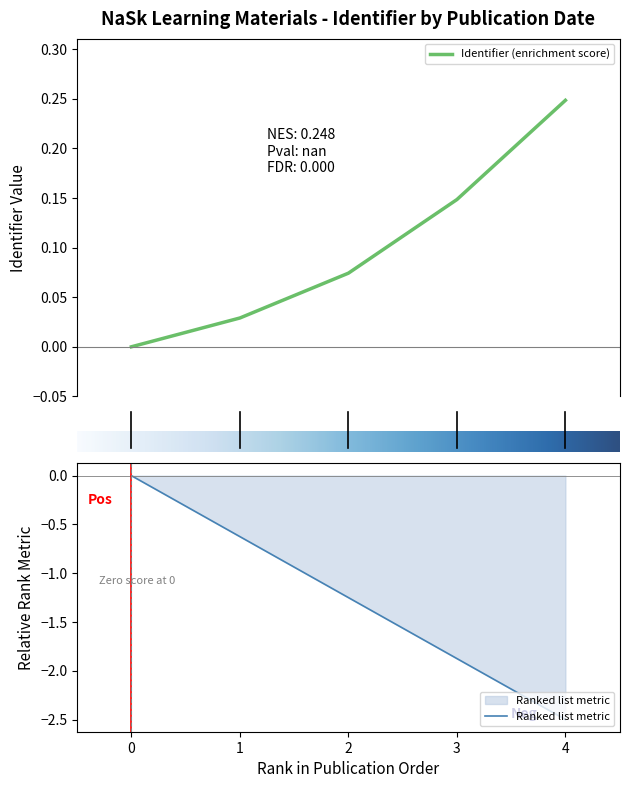

True or false: Ranked list metric has a value of 0.0 at 0.

True